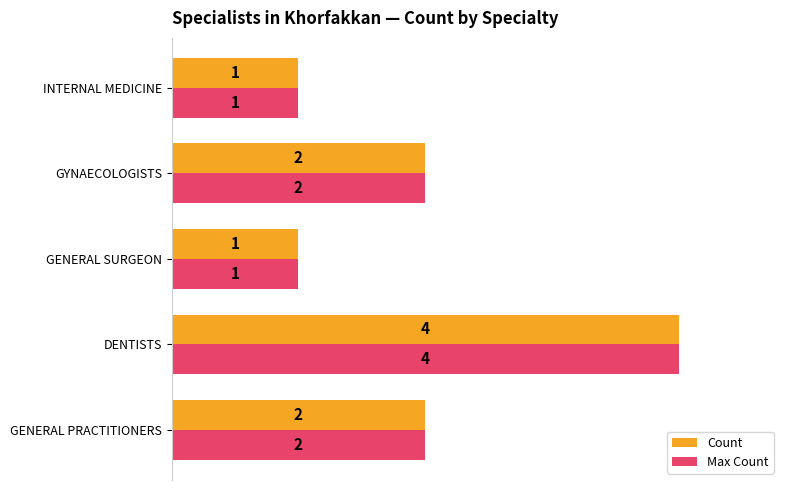

What are all the series names shown in the legend?

Count, Max Count